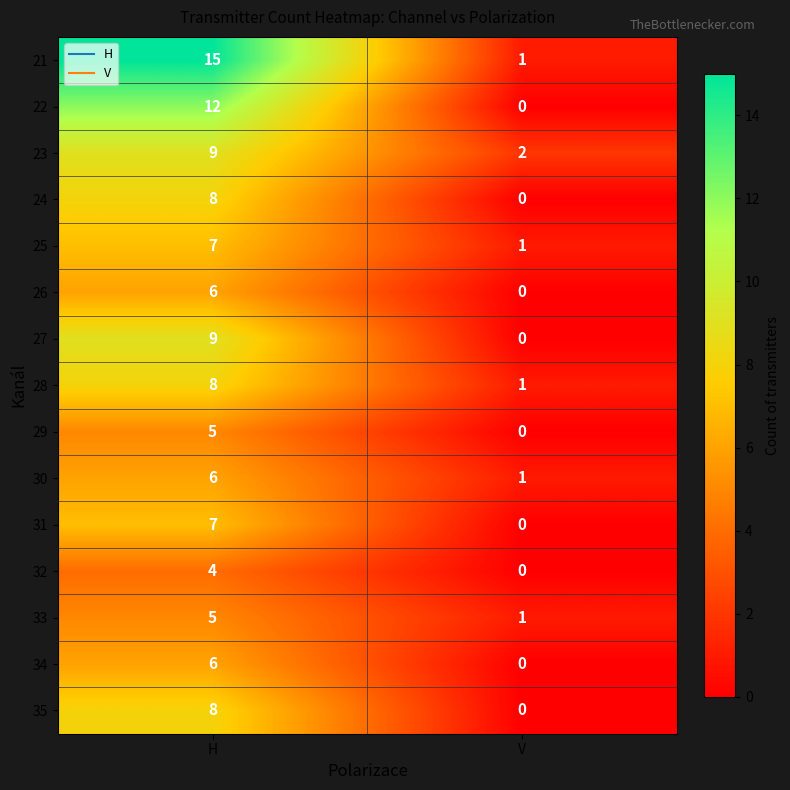

What is the total value across all series at V?

7